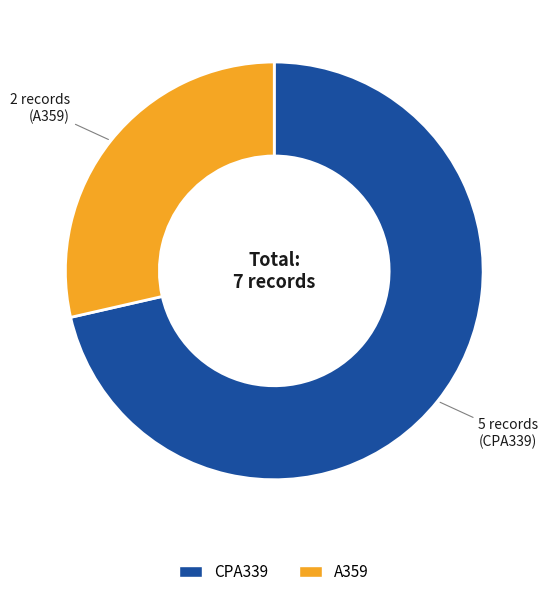

Do CPA339 and A359 together represent more than half of the pie?

Yes